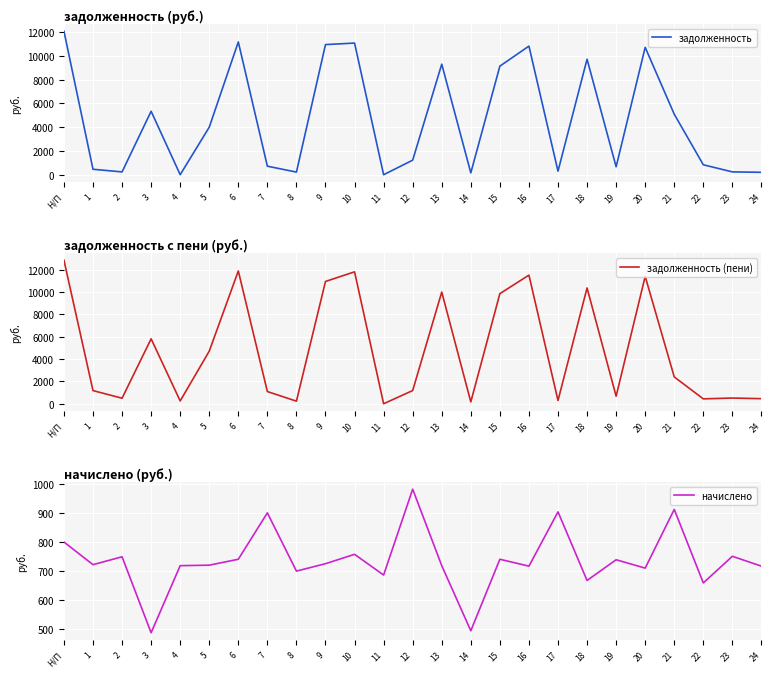

What is the value of the начислено point at the 24th from the left?

750.1